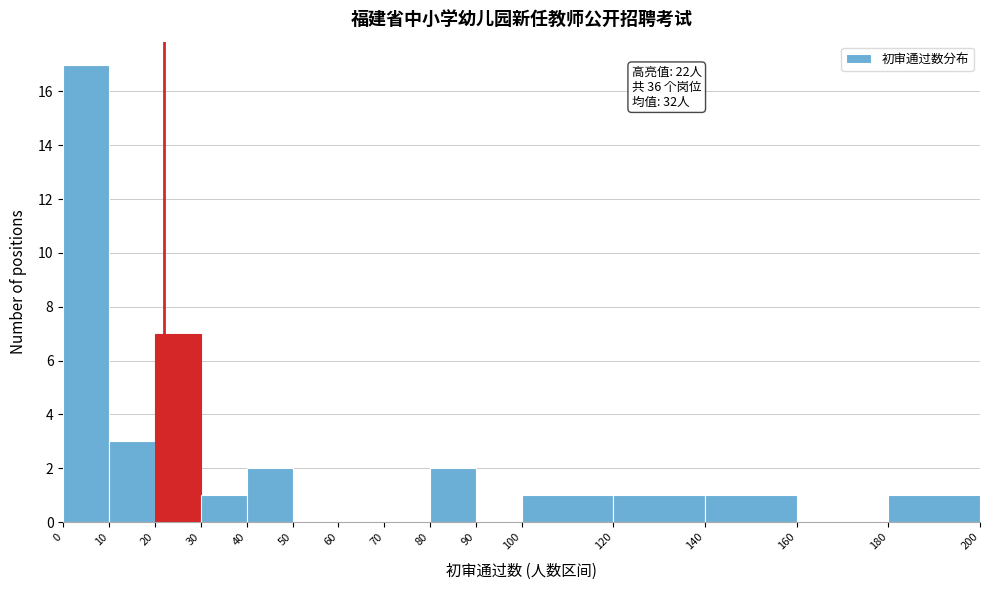

Over which range of the x-axis is the bar tallest?

0 to 10